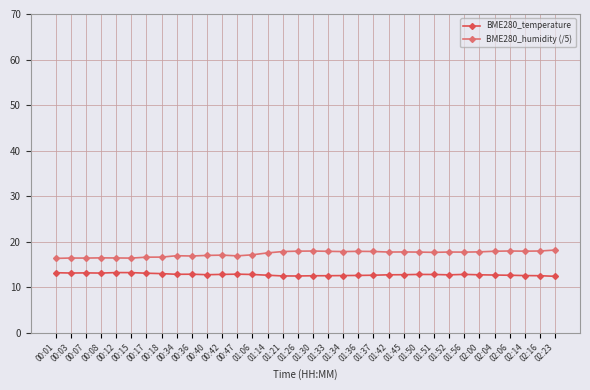

What is the difference between the second highest and minimum values in the BME280_temperature series?

0.8